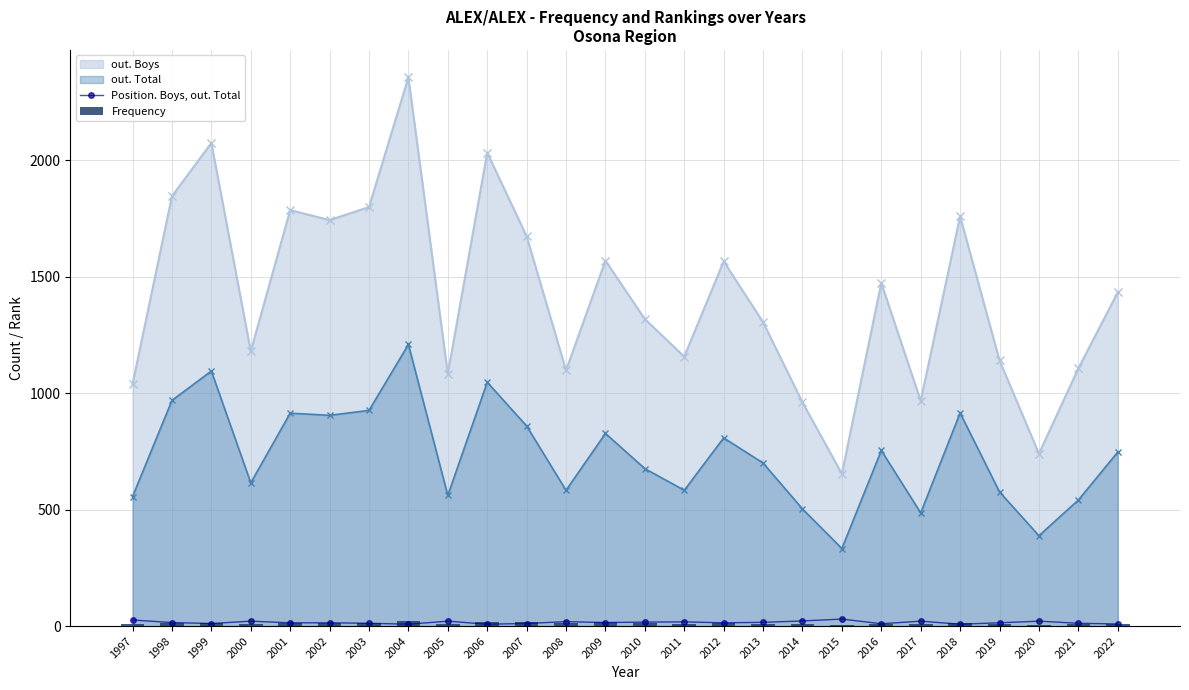

True or false: out. Boys and out. Total intersect in this chart.

False